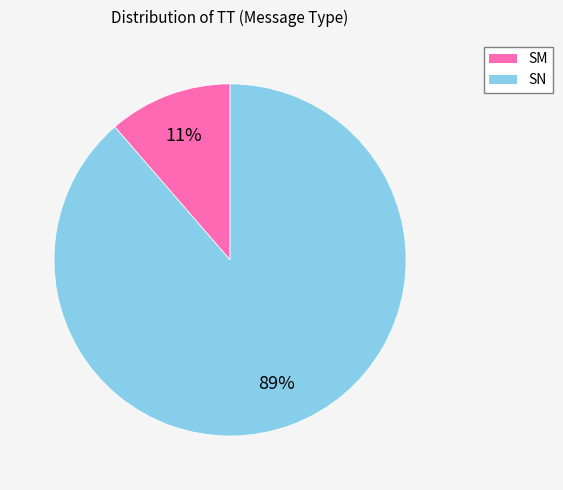

Between SN and SM, which is larger?

SN